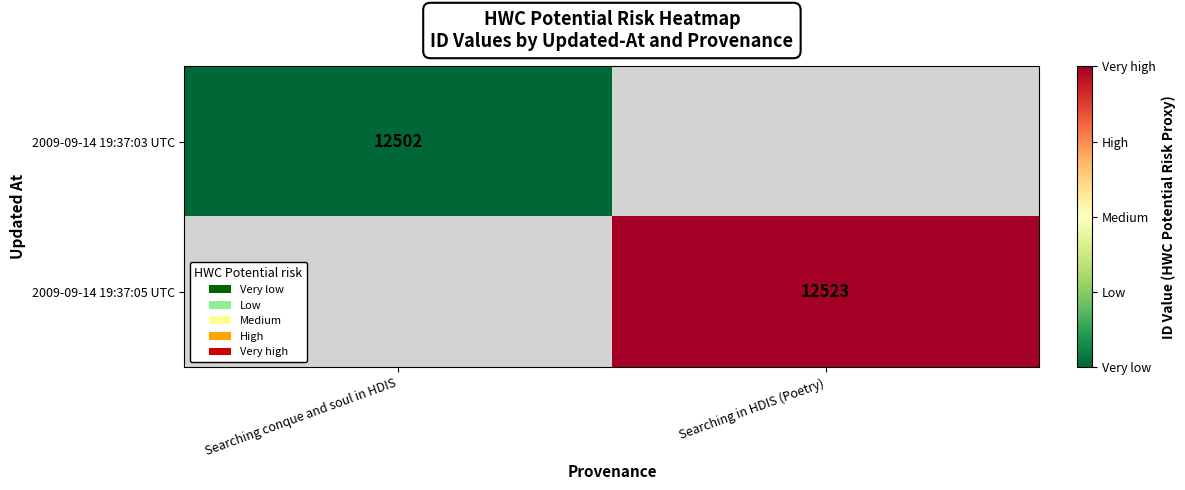

Is it true that 2009-09-14 19:37:05 UTC equals 8263 at Searching in HDIS (Poetry)?

False